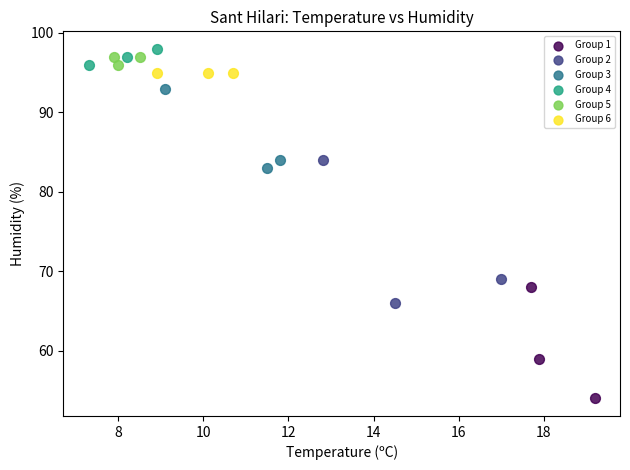

Which series contains the lowest Y value?

Group 1